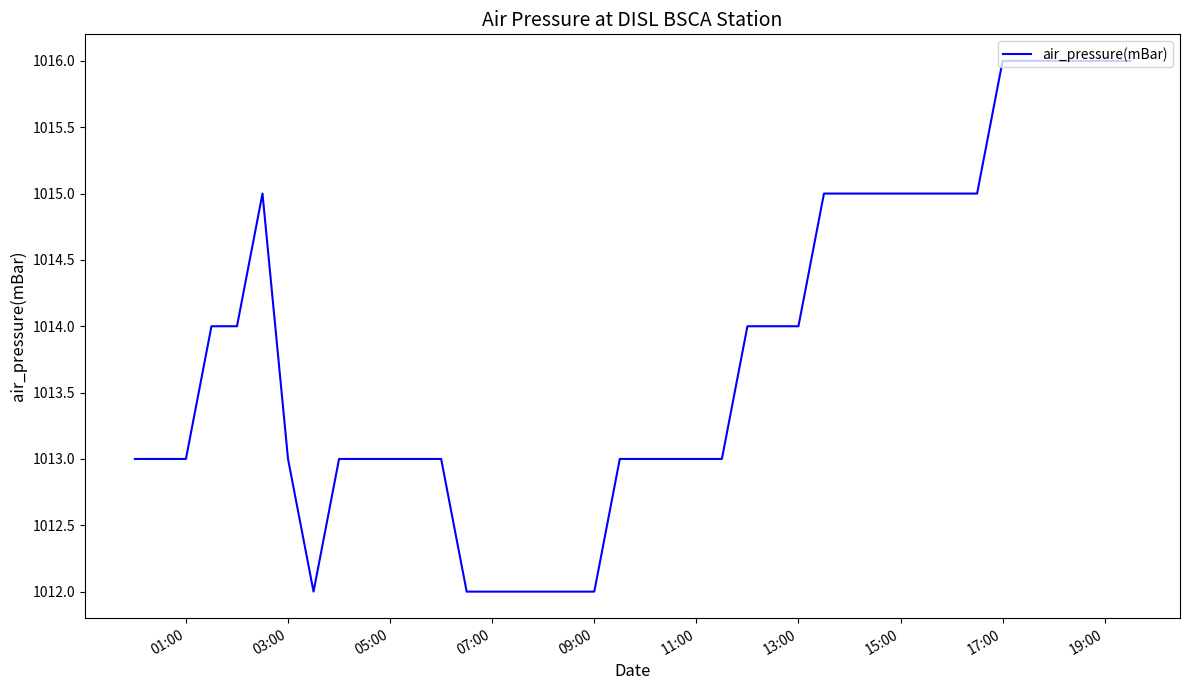

What is the smallest value displayed?

1012